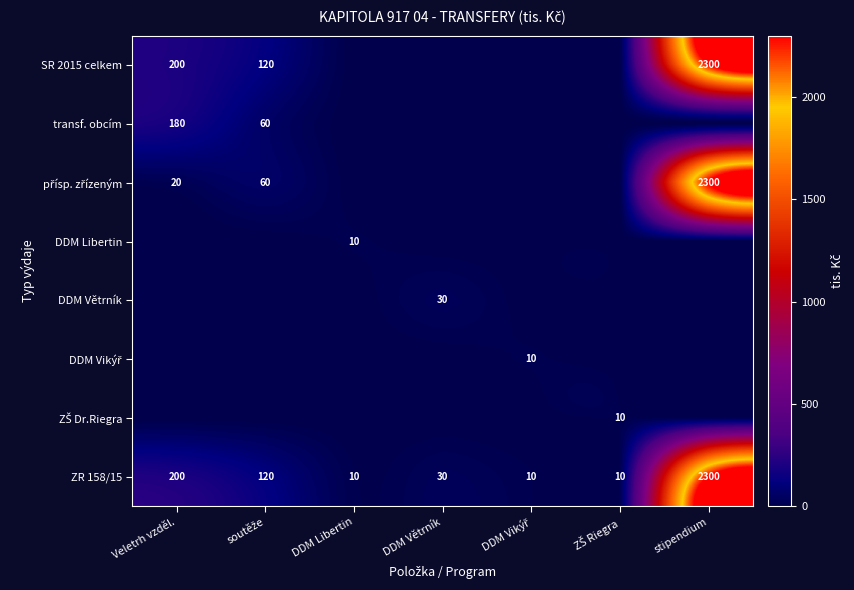

How many categories are shown in the chart?

7